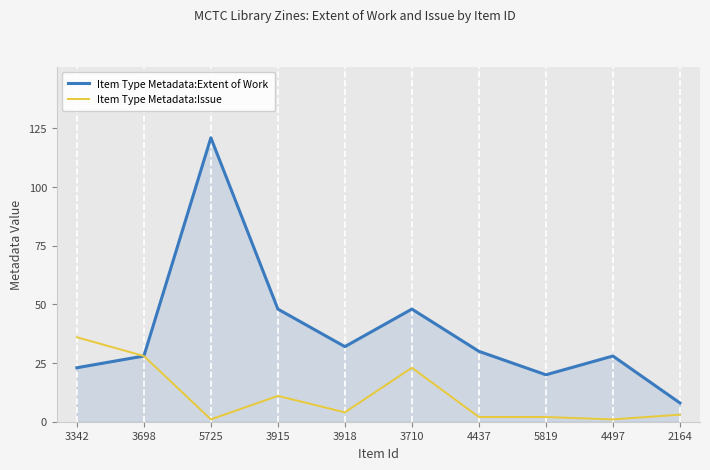

List the series in order of their peak value, lowest first.

Item Type Metadata:Issue, Item Type Metadata:Extent of Work